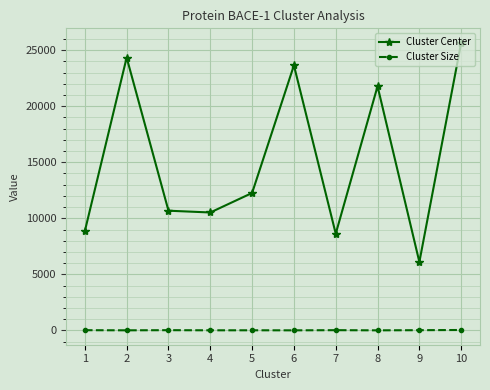

What is the average value of the Cluster Center series?

15248